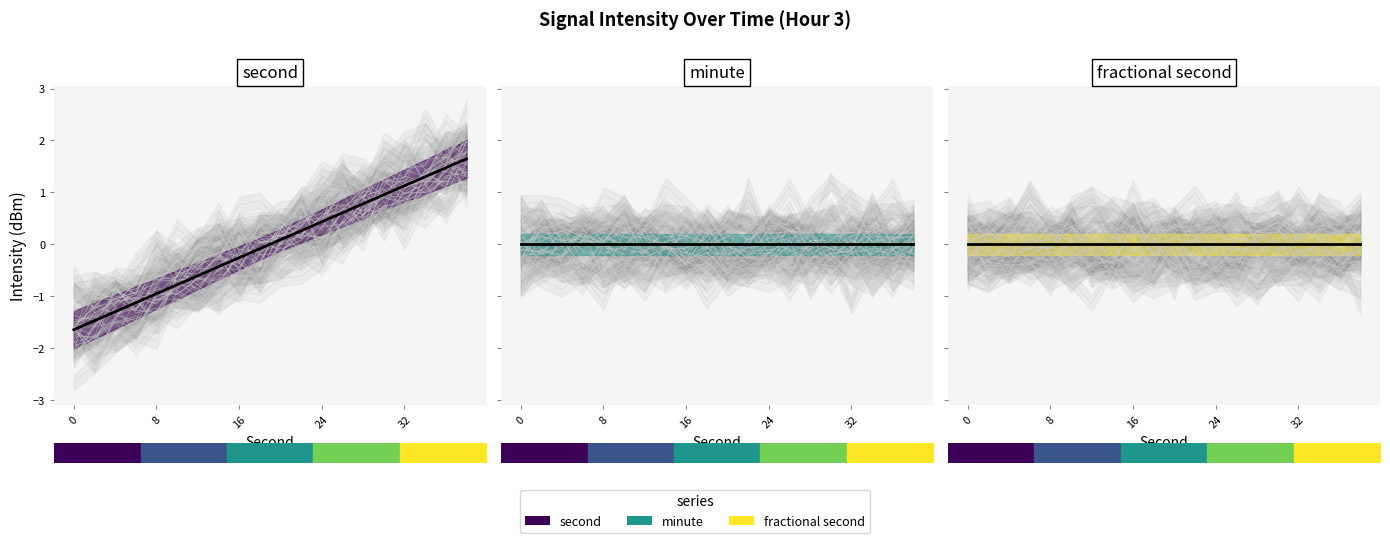

The fractional second (mean) series shows 0.0 at 32. True or false?

True